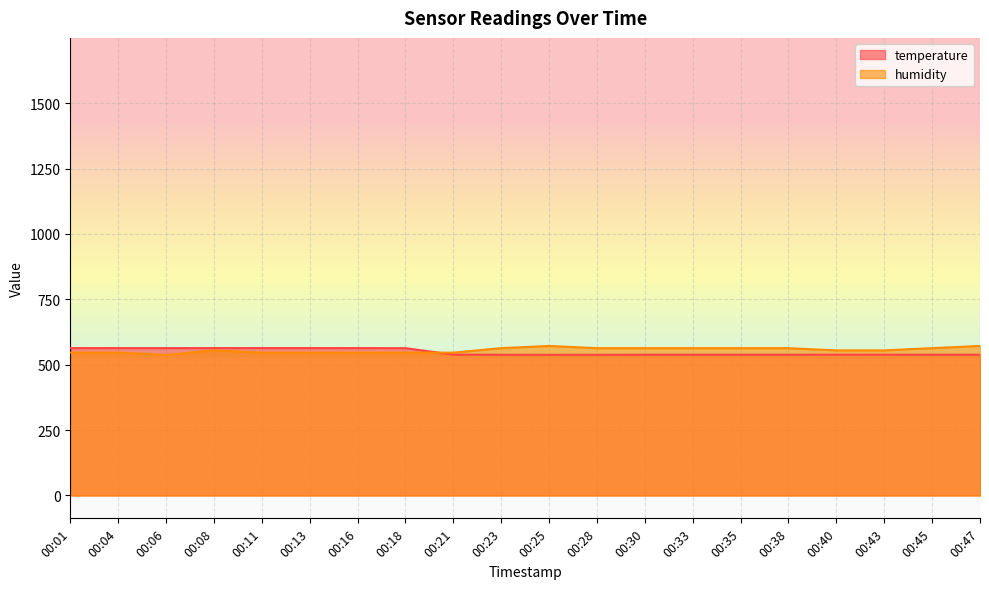

Reading left to right, extract all data points from this chart.

temperature: 00:01=563.4	00:04=563.5	00:06=563.5	00:08=563.5	00:11=563.6	00:13=563.5	00:16=563.4	00:18=563.2	00:21=538.4	00:23=537.9	00:25=537.7	00:28=537.8	00:30=538.0	00:33=538.1	00:35=538.1	00:38=538.1	00:40=538.3	00:43=538.2	00:45=538.1	00:47=538.0
humidity: 00:01=546.1	00:04=546.1	00:06=537.6	00:08=554.7	00:11=546.1	00:13=546.1	00:16=546.1	00:18=546.1	00:21=546.1	00:23=563.2	00:25=571.7	00:28=563.2	00:30=563.2	00:33=563.2	00:35=563.2	00:38=563.2	00:40=554.7	00:43=554.7	00:45=563.2	00:47=571.7